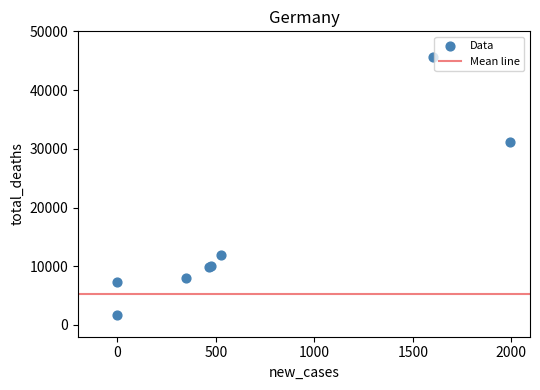

What Y value in the scatter plot is closest to 23650?

31130